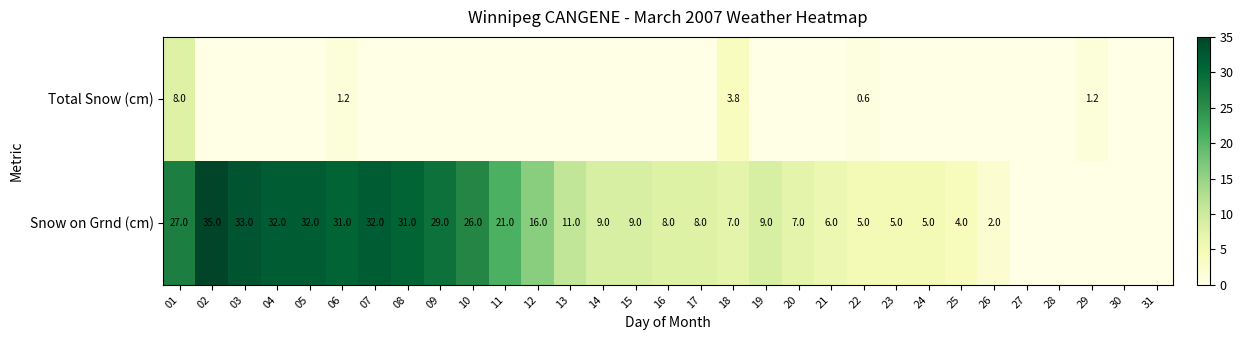

Is it true that Snow on Grnd (cm) equals 2.1 at 23?

False